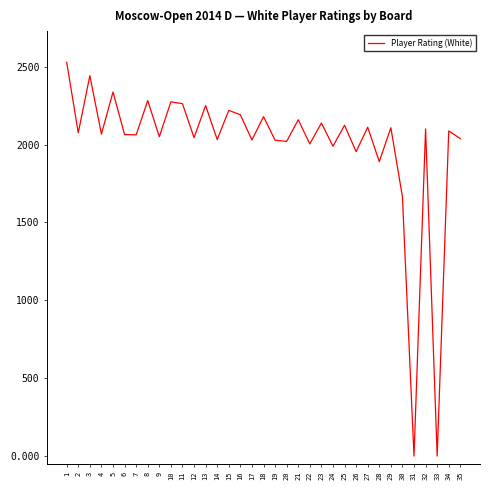

True or false: the data has more than 0 interior local peaks.

True